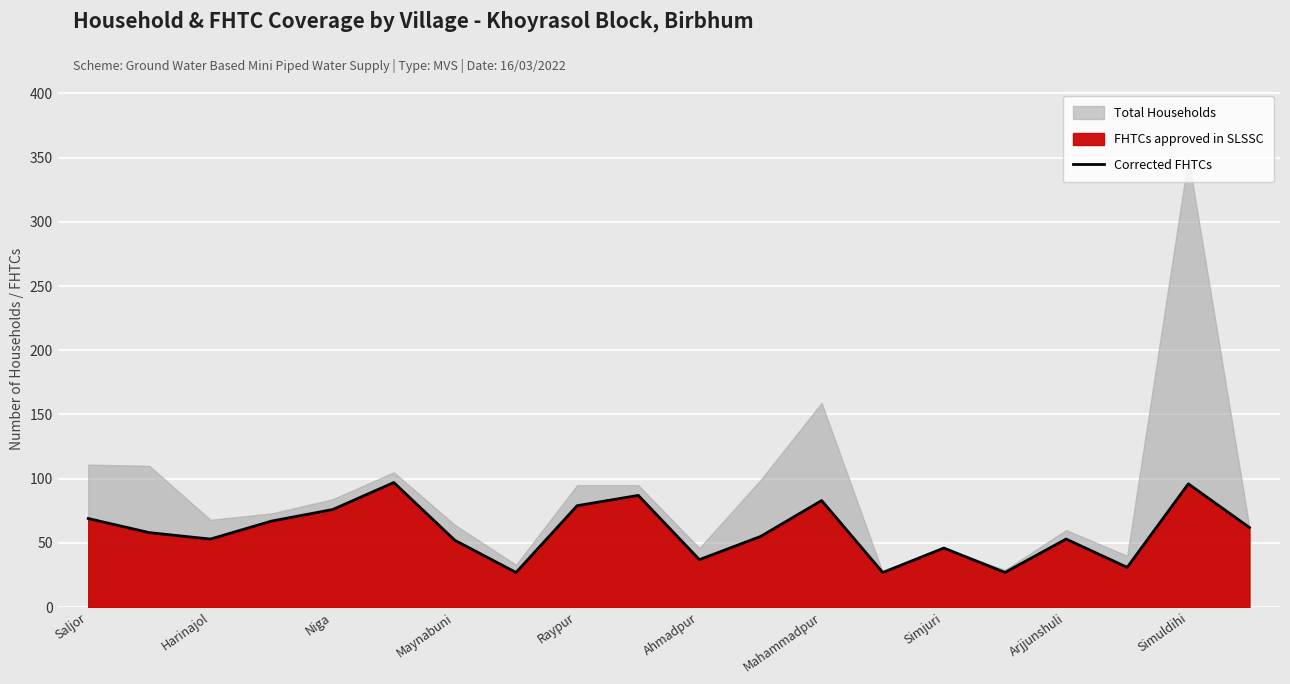

Reading left to right, transcribe all the data shown in this chart.

69	58	53	67	76	97	52	27	79	87	37	55	83	27	46	27	53	31	96	62